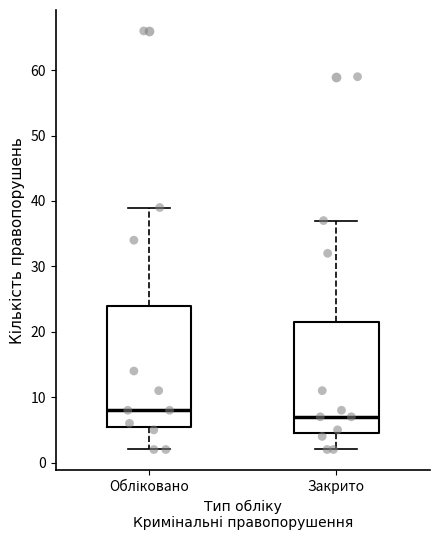

Reading left to right, read every box against the y-axis: the position of its median line, the range the box covers, and the ends of its whiskers. The values are not printed on the chart, so give them approximately, as read against the axis.

Обліковано: median 8, box 6 to 24, whiskers 2 to 39
Закрито: median 7, box 5 to 22, whiskers 2 to 37